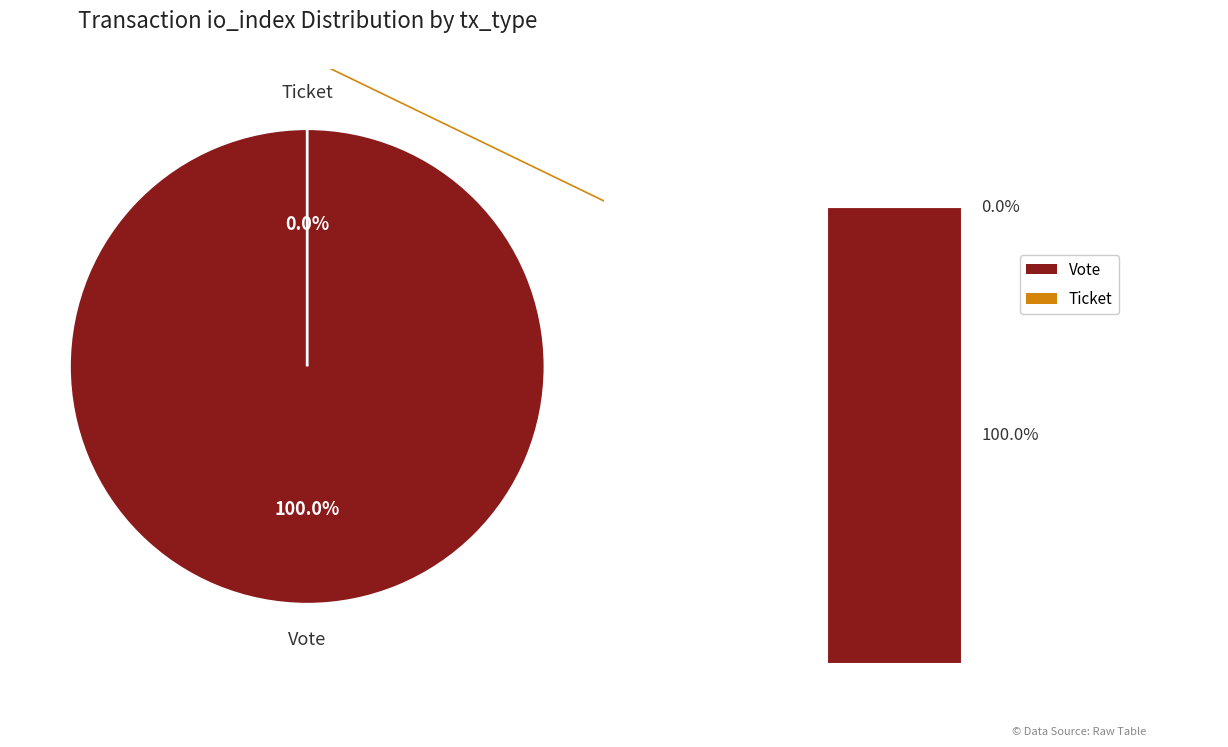

How many slices are in this pie chart?

2